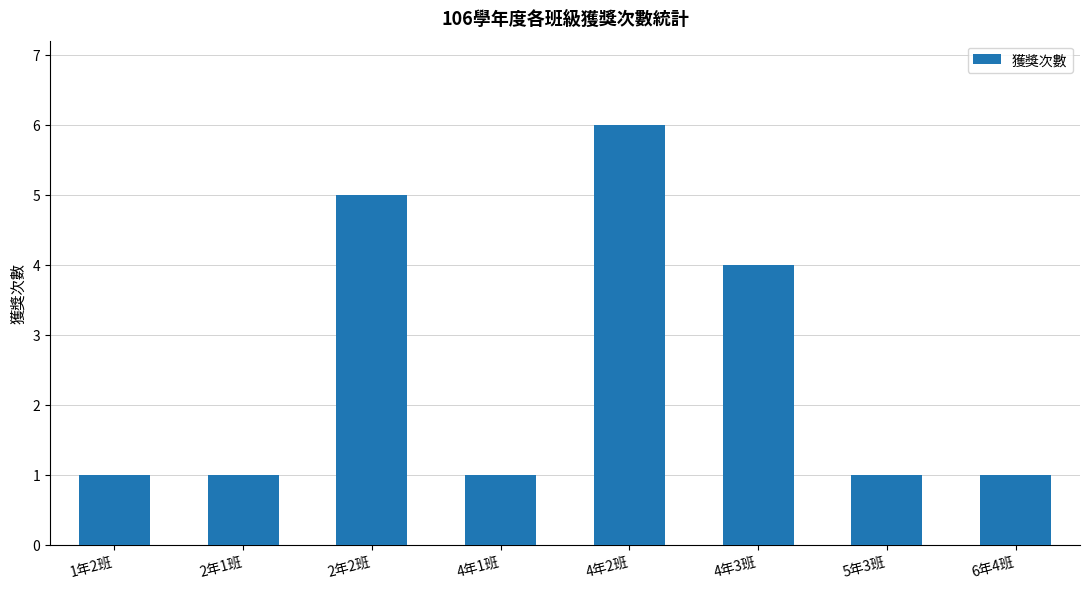

How many series are shown in this chart?

1